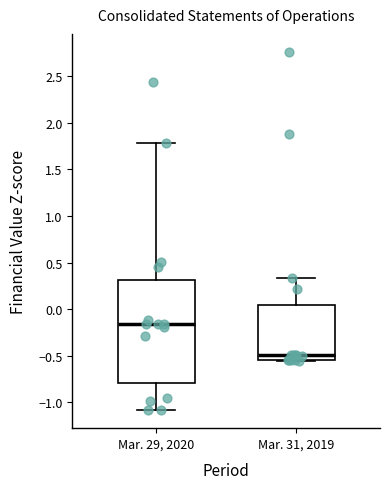

Reading left to right, read every box against the y-axis: the position of its median line, the range the box covers, and the ends of its whiskers. The values are not printed on the chart, so give them approximately, as read against the axis.

Mar. 29, 2020: median -0.15, box -0.80 to 0.30, whiskers -1.10 to 1.80
Mar. 31, 2019: median -0.50, box -0.55 to 0.05, whiskers -0.55 to 0.35